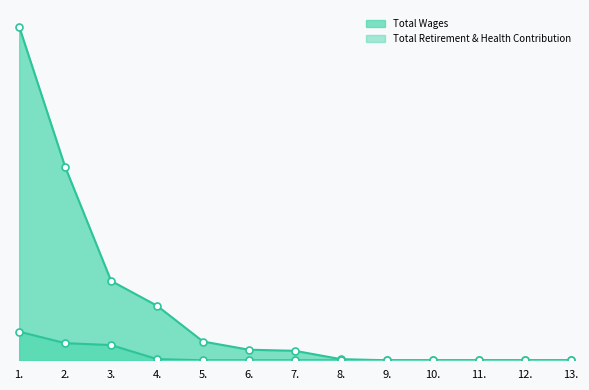

At 5., list the series in order from smallest to largest.

Total Retirement & Health Contribution, Total Wages